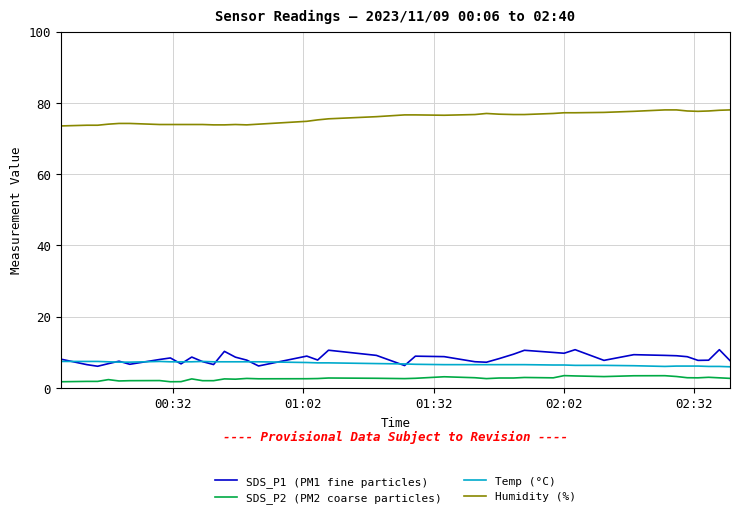

At how many categories does at least one series exceed 52?

40